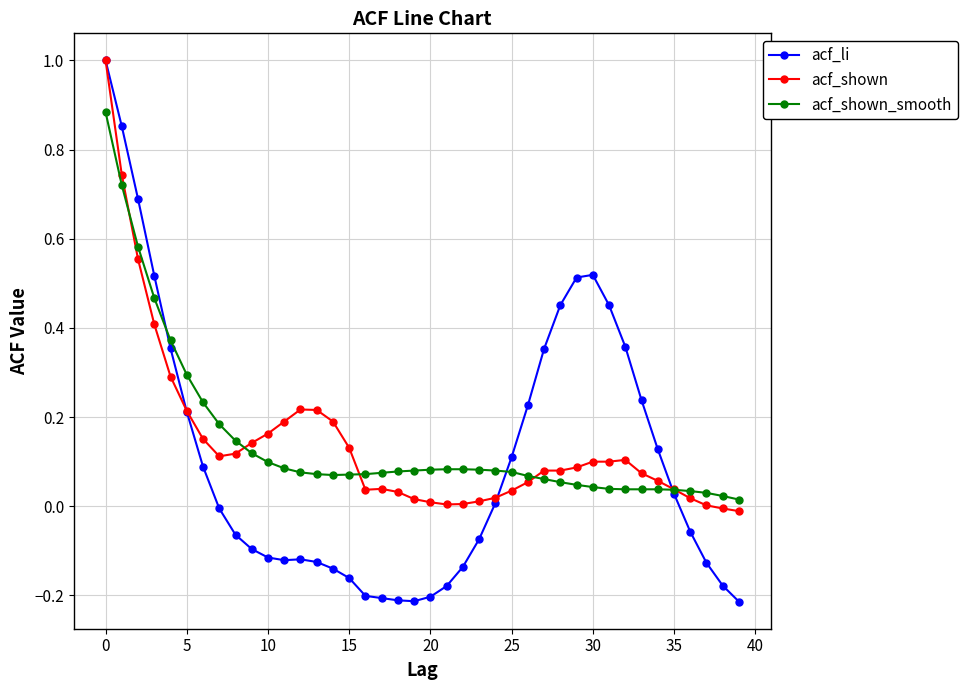

True or false: acf_shown_smooth and acf_li cross at least once.

True